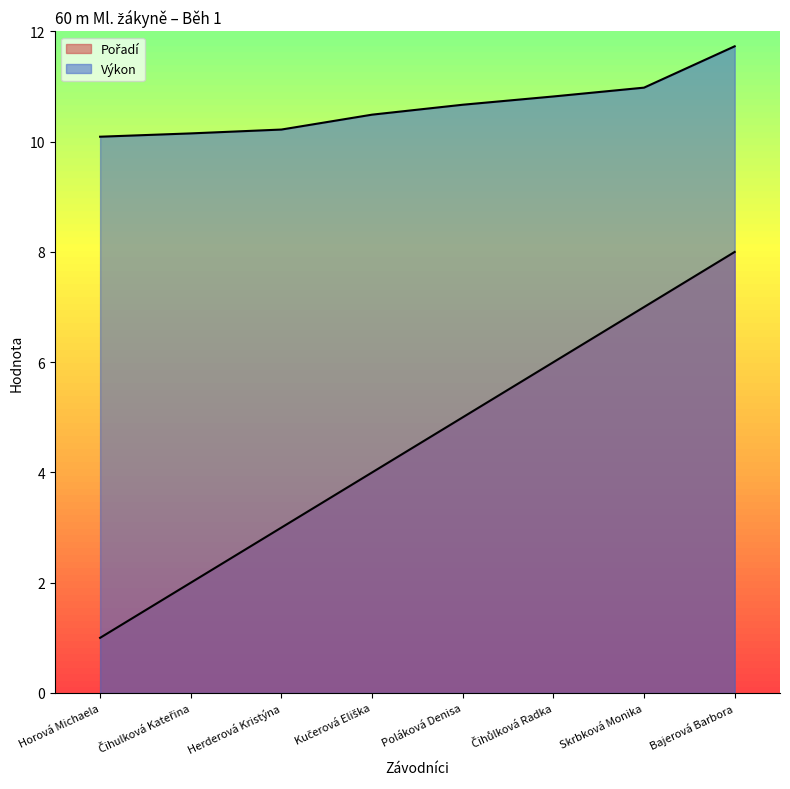

What is the maximum value for Pořadí?

8.0